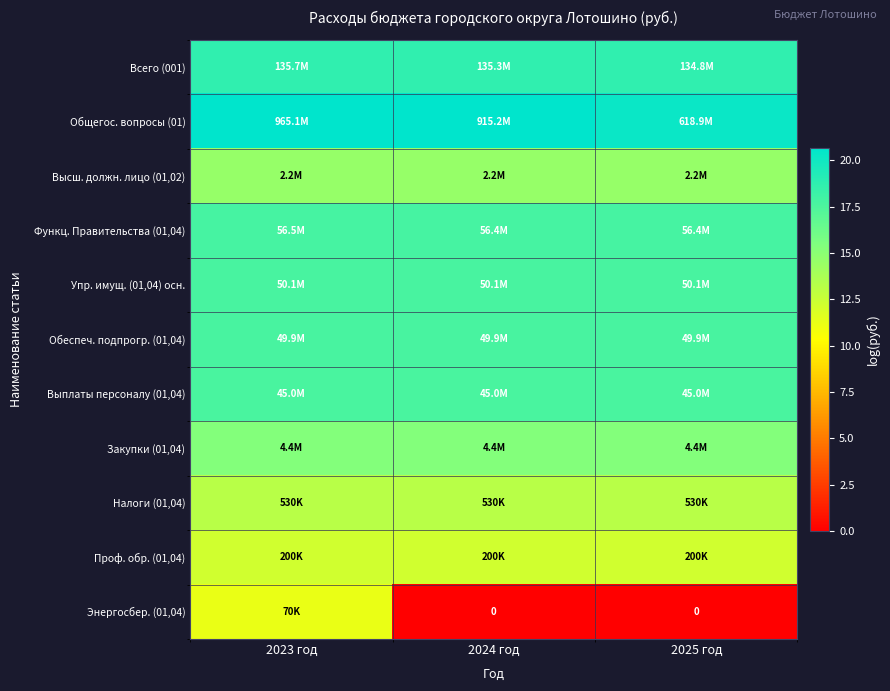

How many Общегос. вопросы (01) values are between 20 and 21?

3